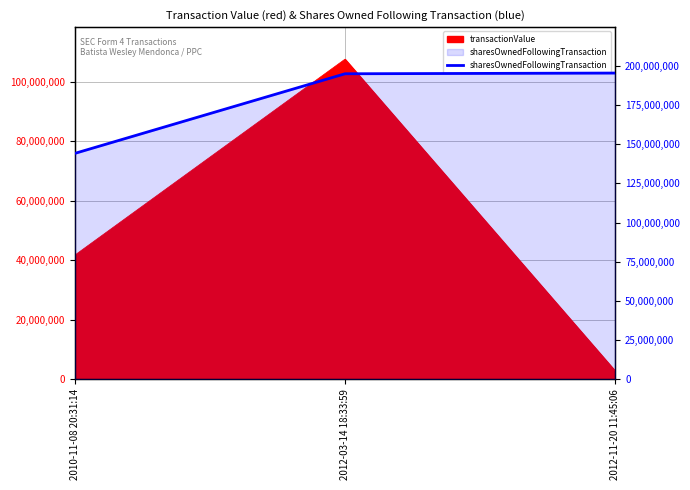

Rank the categories by value from highest to lowest.

2012-11-20 11:45:06, 2012-03-14 18:33:59, 2010-11-08 20:31:14